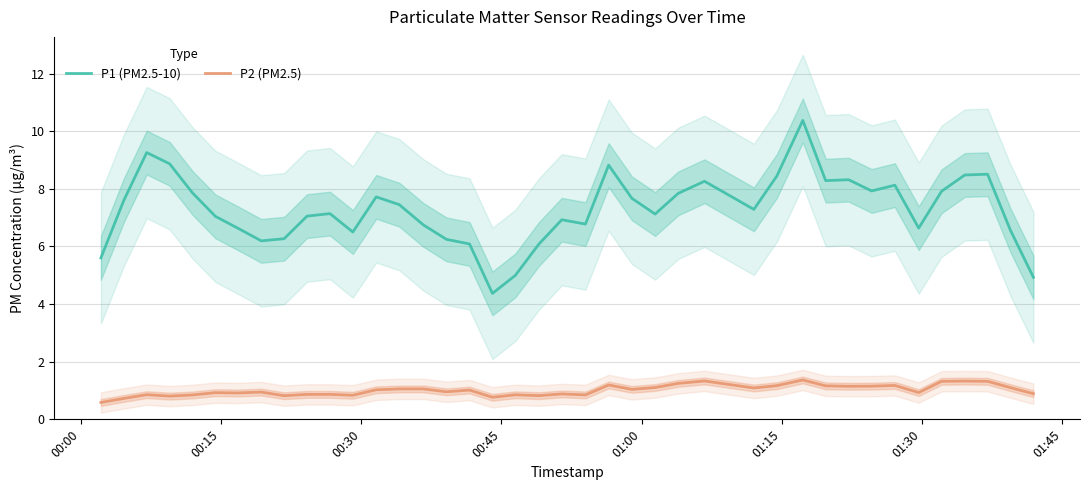

True or false: P1 (PM2.5-10) and P2 (PM2.5) cross at least once.

False